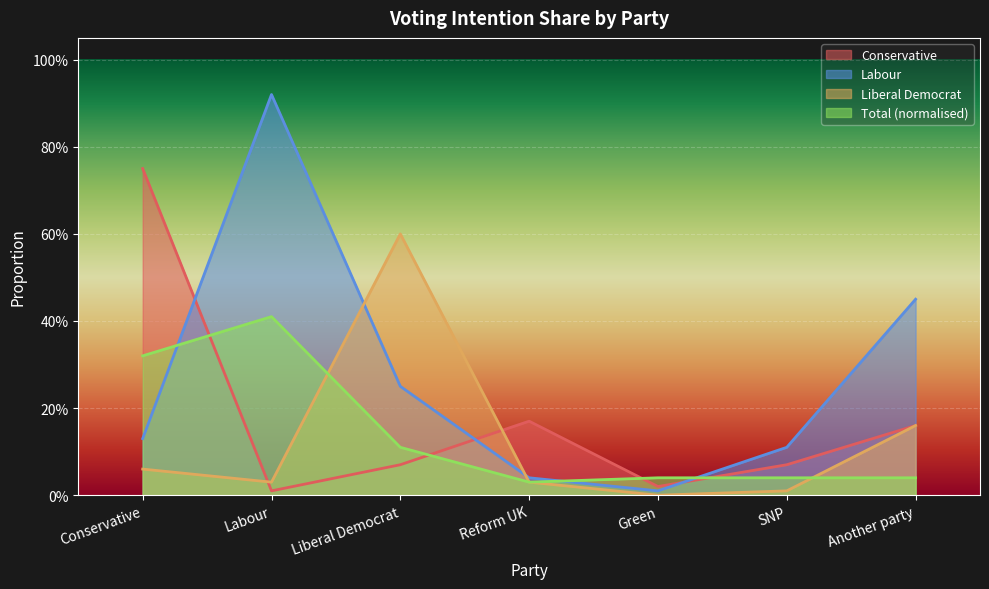

In Liberal Democrat, how many points are higher than both neighbors (excluding endpoints)?

1